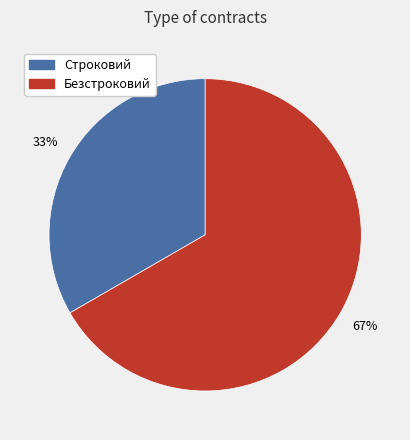

Is it true that Безстроковий is 80% of the pie?

False